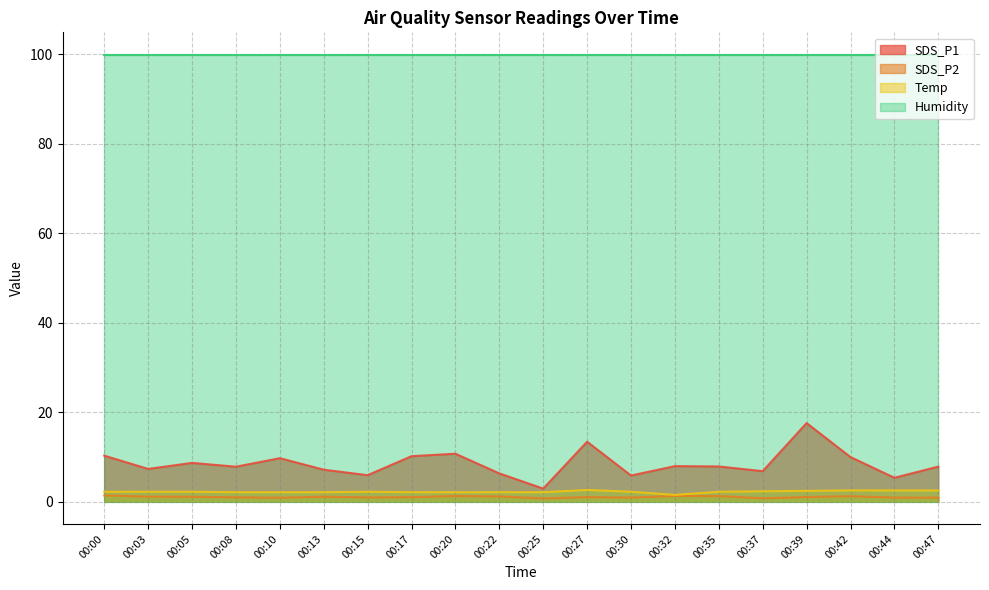

At how many categories does at least one series exceed 9?

20